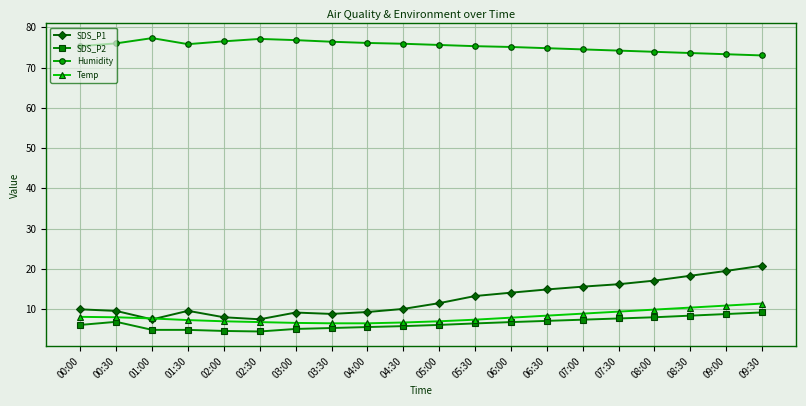

At which category does SDS_P1 reach its first local valley?

01:00